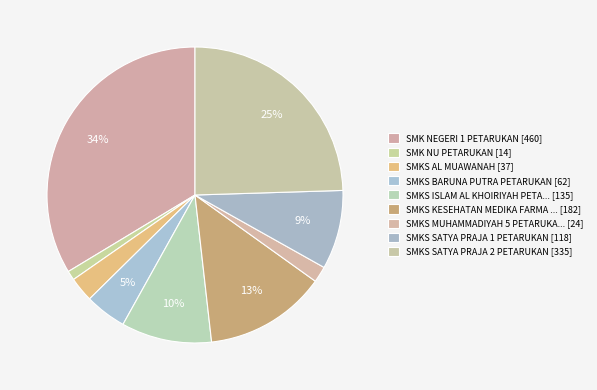

What is the largest slice in the pie chart?

SMK NEGERI 1 PETARUKAN